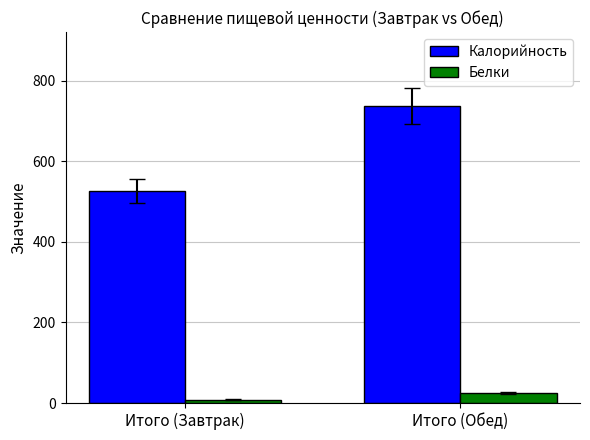

Does the chart contain stacked bars?

No